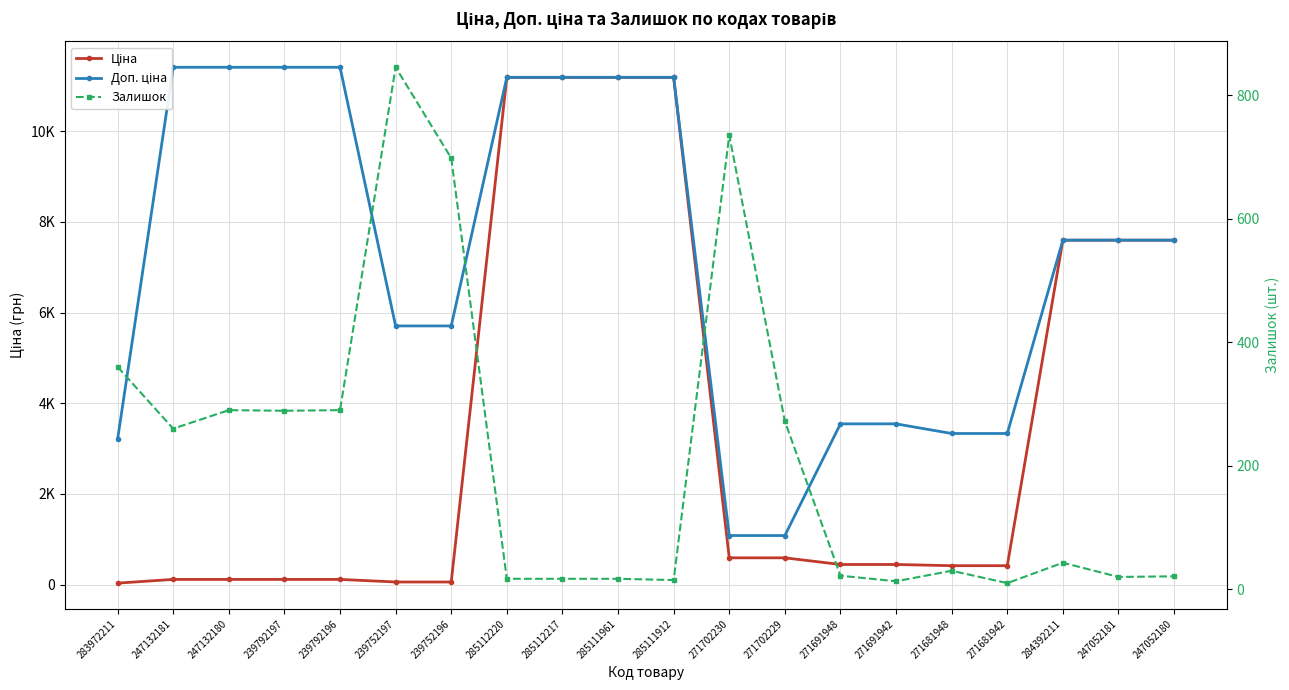

What is the value of the Доп. ціна point at the 4th from the left?

11410.0